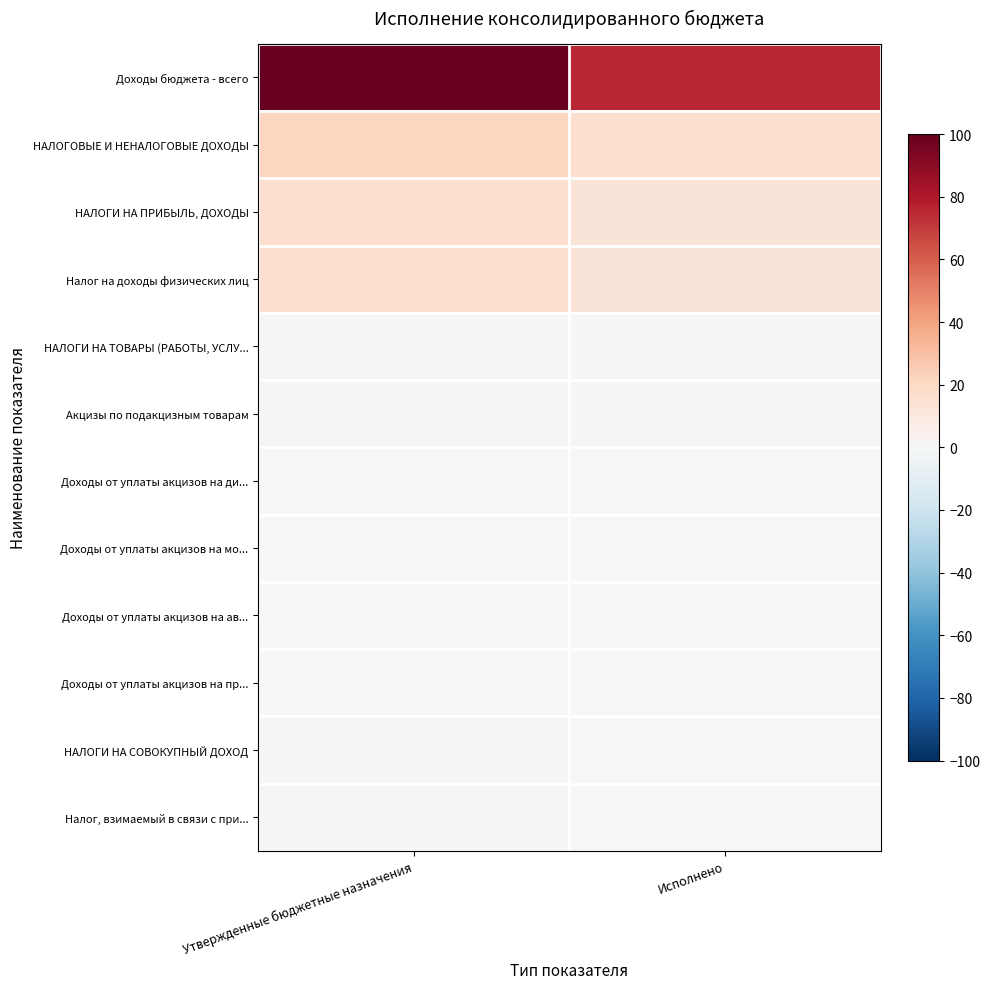

At how many categories does at least one series exceed 89?

1